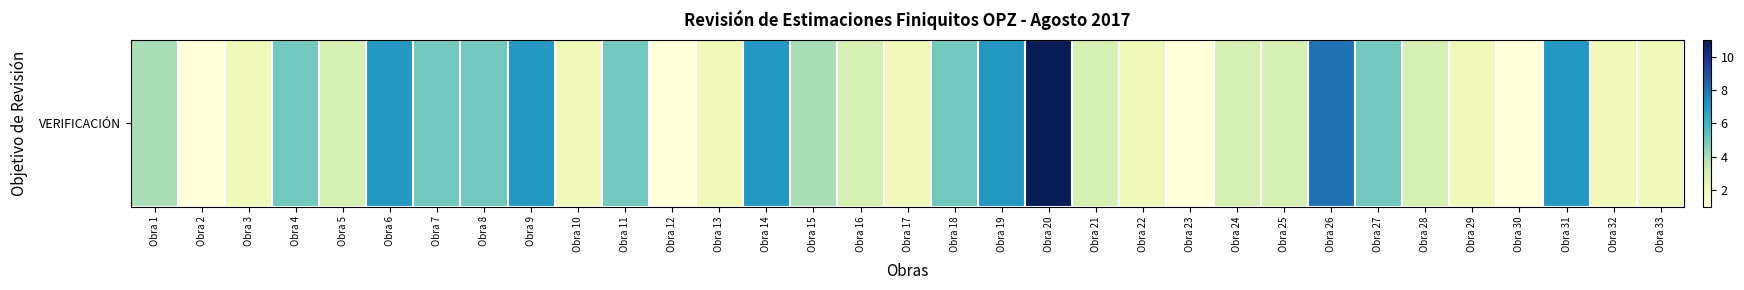

What is the difference between the maximum and minimum values?

10